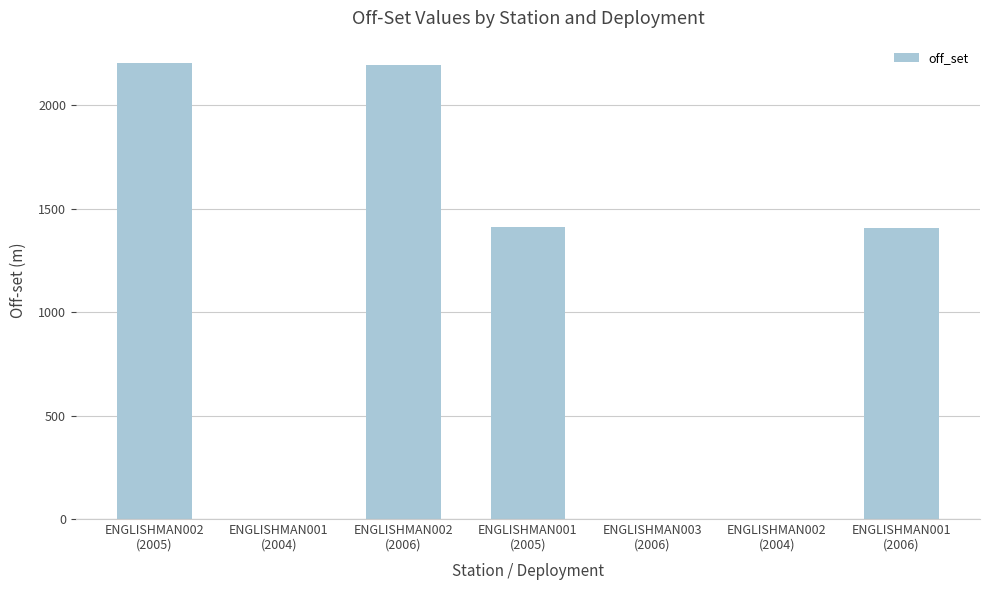

Is it true that the value at ENGLISHMAN001
(2006) is 2252.9?

False